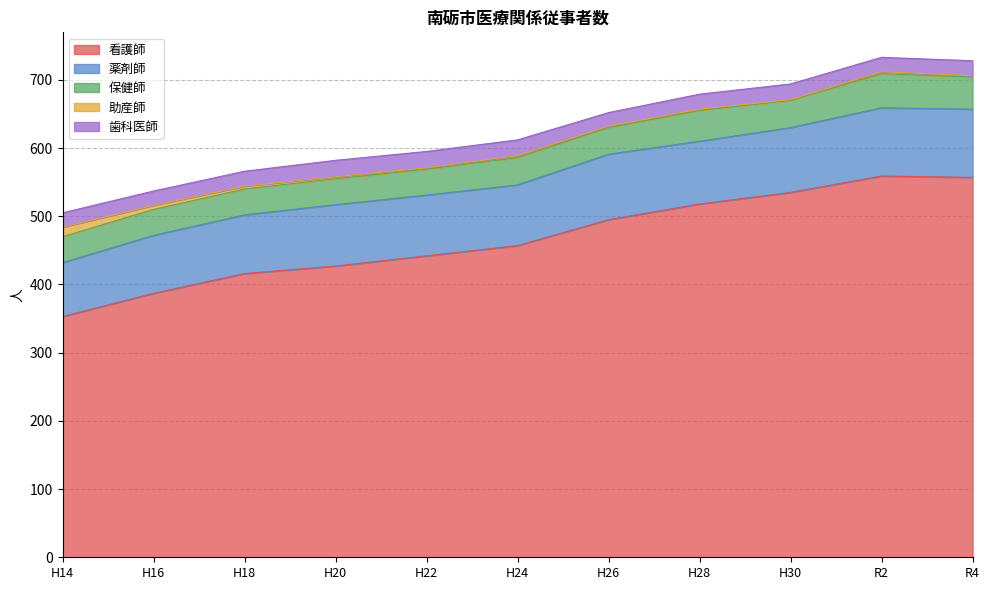

What value does the 助産師 series have at H24, to the nearest 5?

5